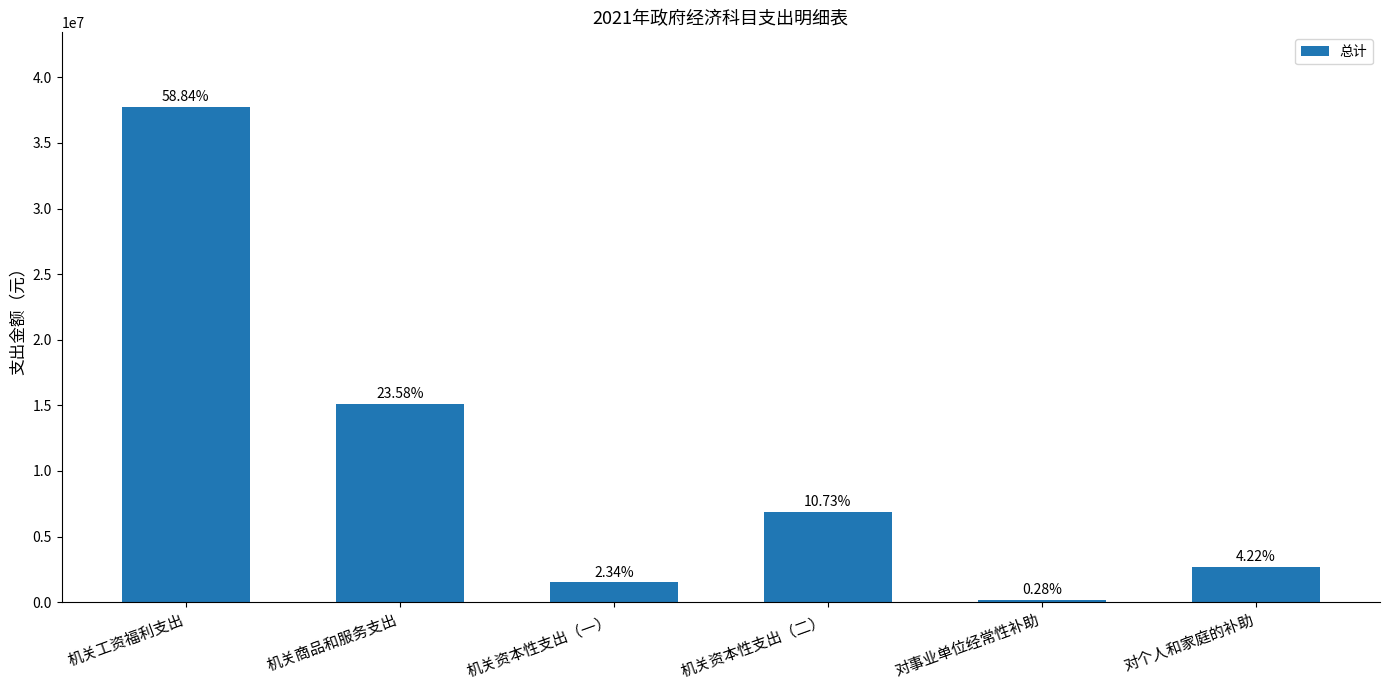

Reading right to left, transcribe all the data shown in this chart.

2710626	179436	6886400	1500000	15135324	37763661